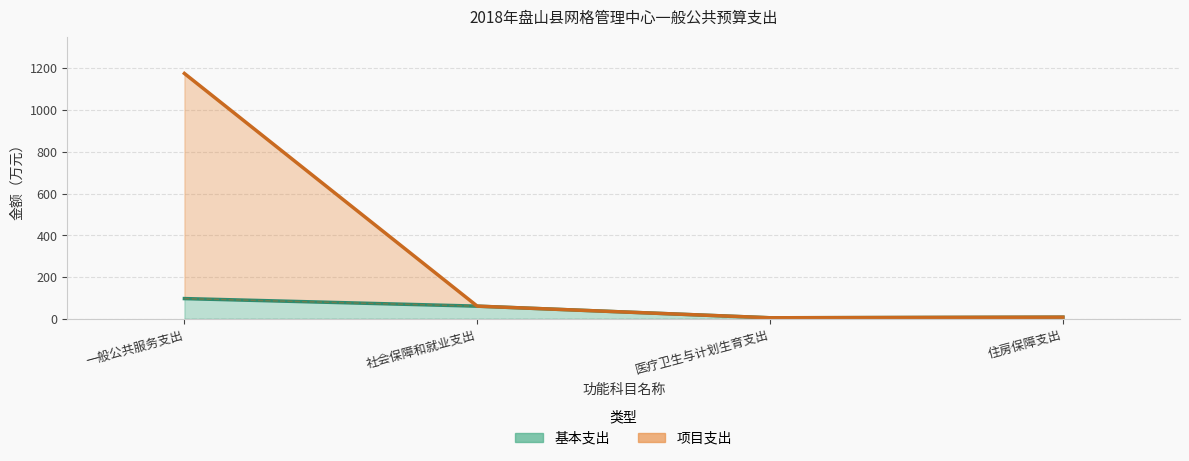

What is the difference between the 基本支出 values at 一般公共服务支出 and 住房保障支出?

89.0